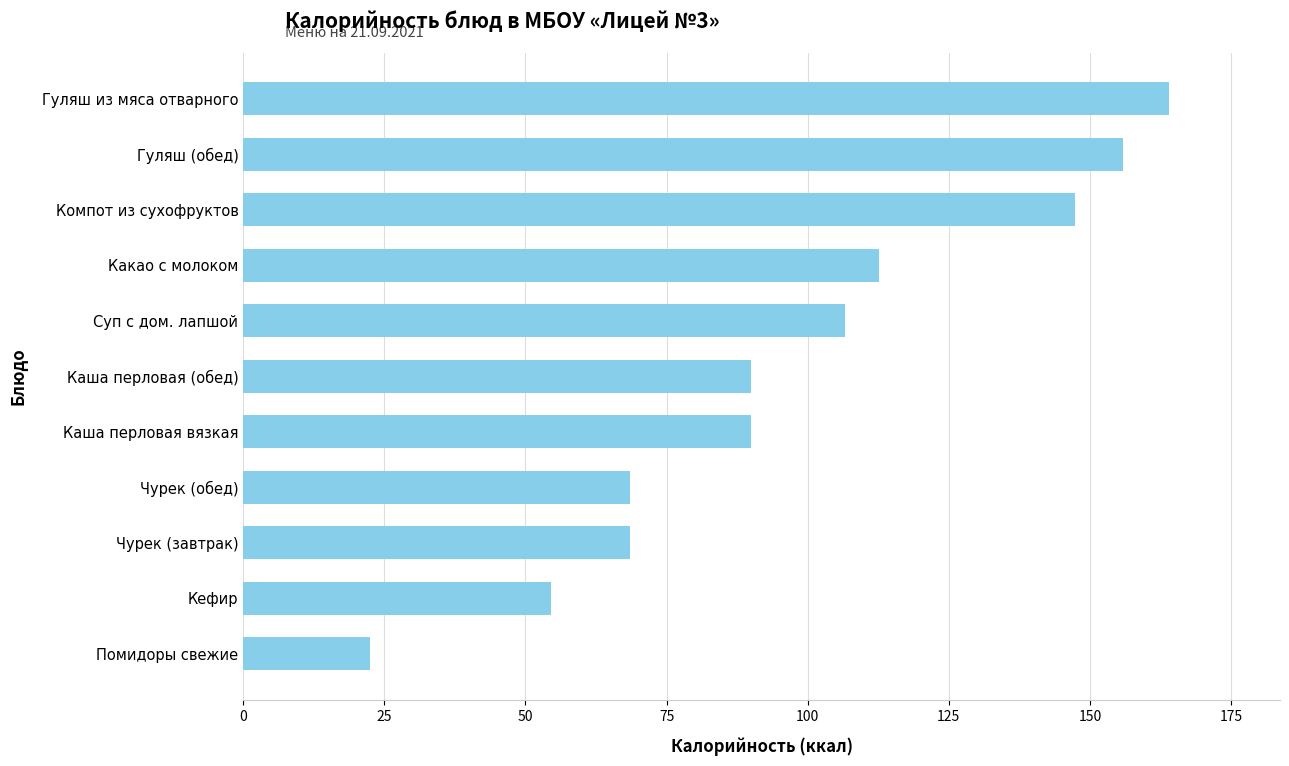

What is the ratio of the value at Компот из сухофруктов to the value at Чурек (завтрак)?

2.2